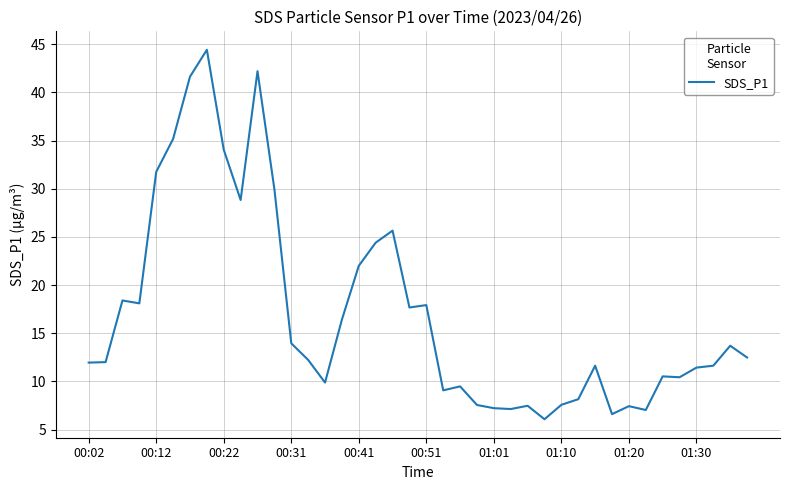

What is the maximum value shown in the chart?

44.4